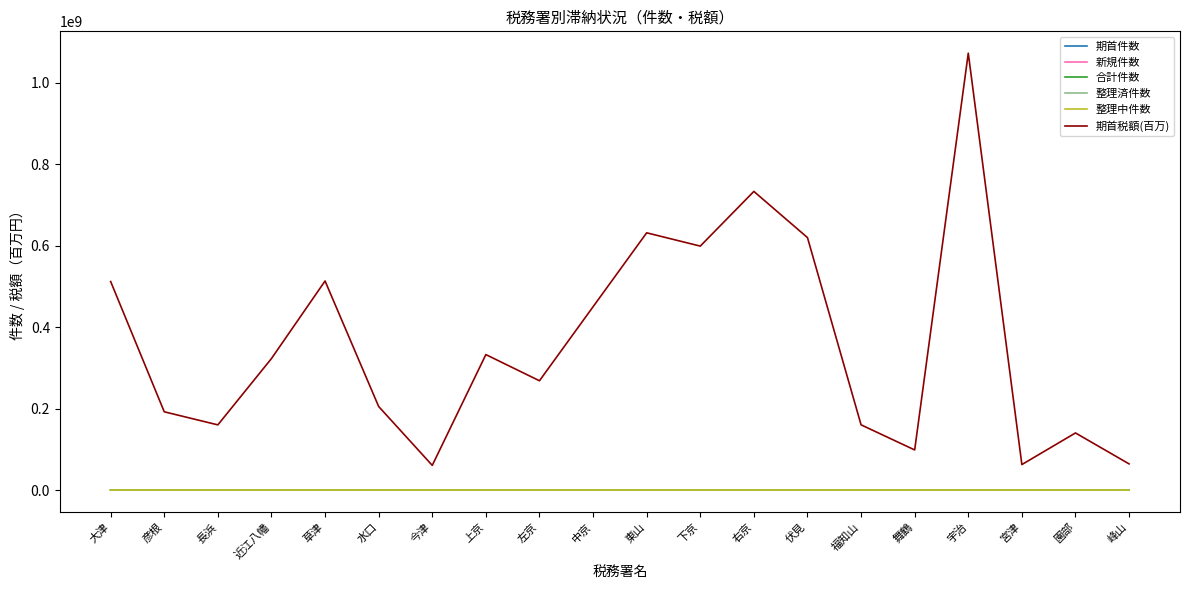

True or false: 期首税額(百万) has a value of 160126596 at 福知山.

True